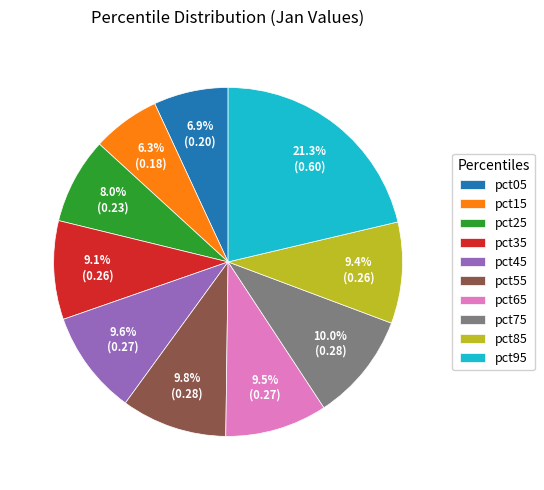

To the nearest percent, what is the difference between the largest and smallest slice percentages?

15%